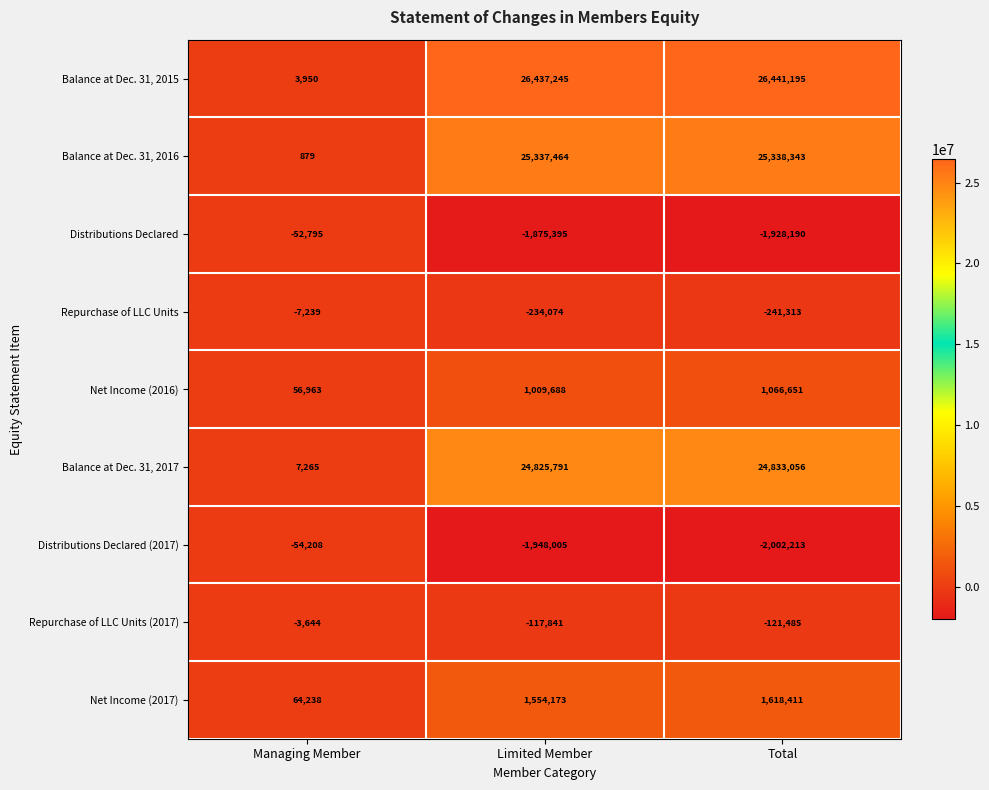

Is it true that Repurchase of LLC Units equals -113336 at Total?

False